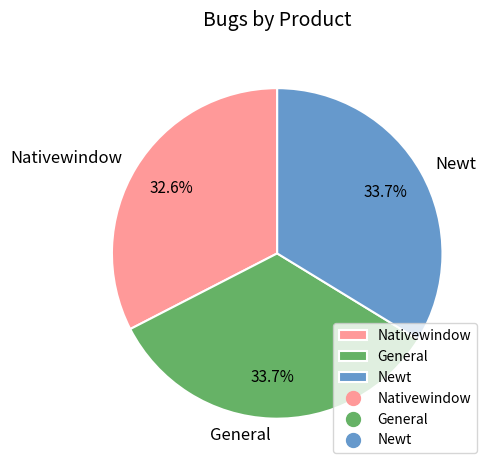

To the nearest percent, what is the combined percentage of General and Nativewindow?

66%